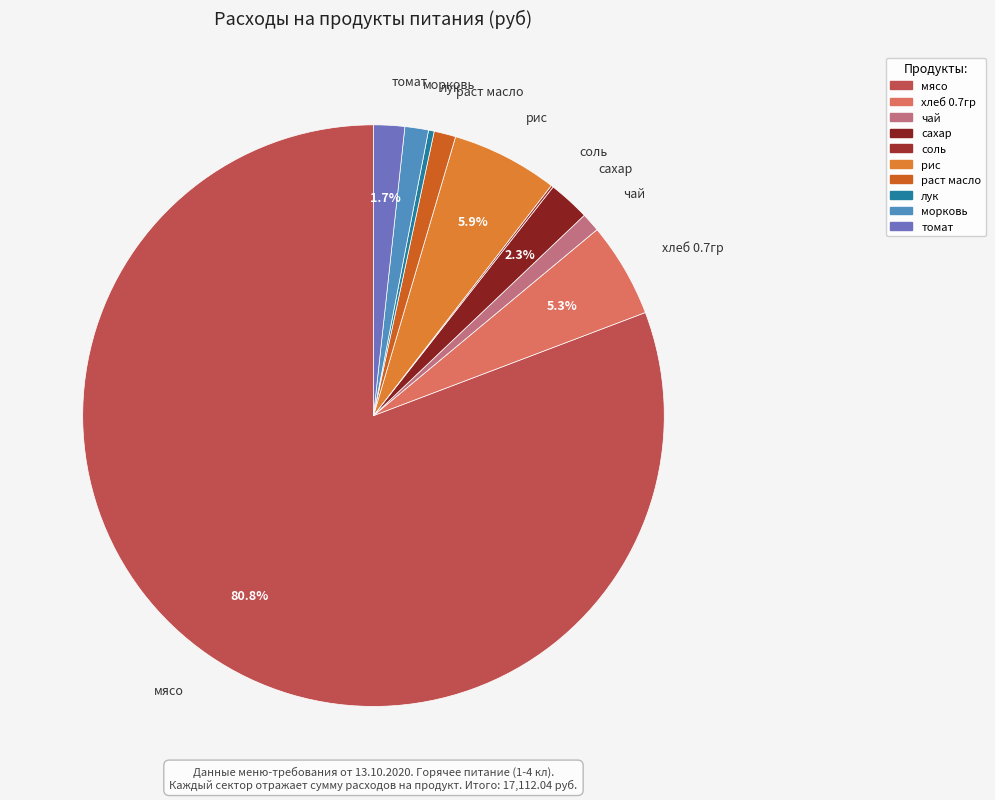

Which slice represents more than half of the pie?

мясо